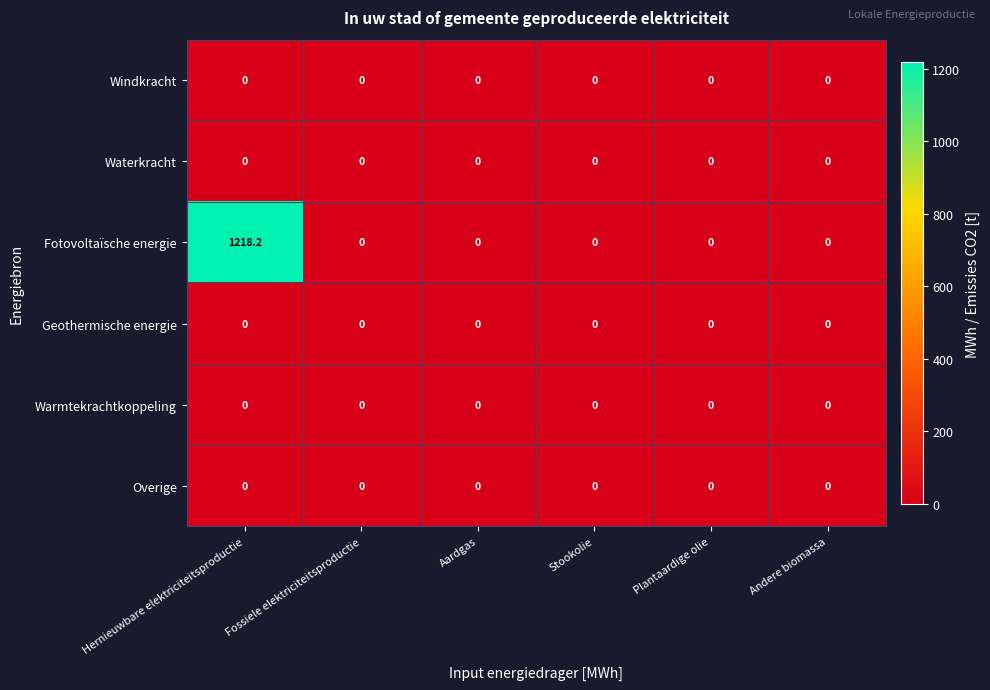

Which series has the largest range (max minus min)?

Fotovoltaïsche energie